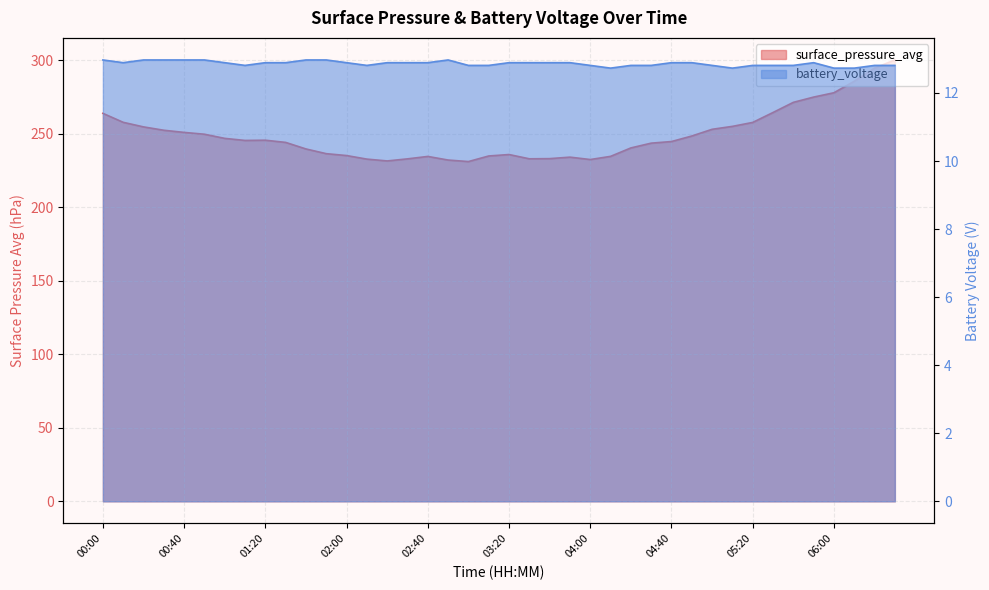

What is the label of the 33rd point from the right?

01:10